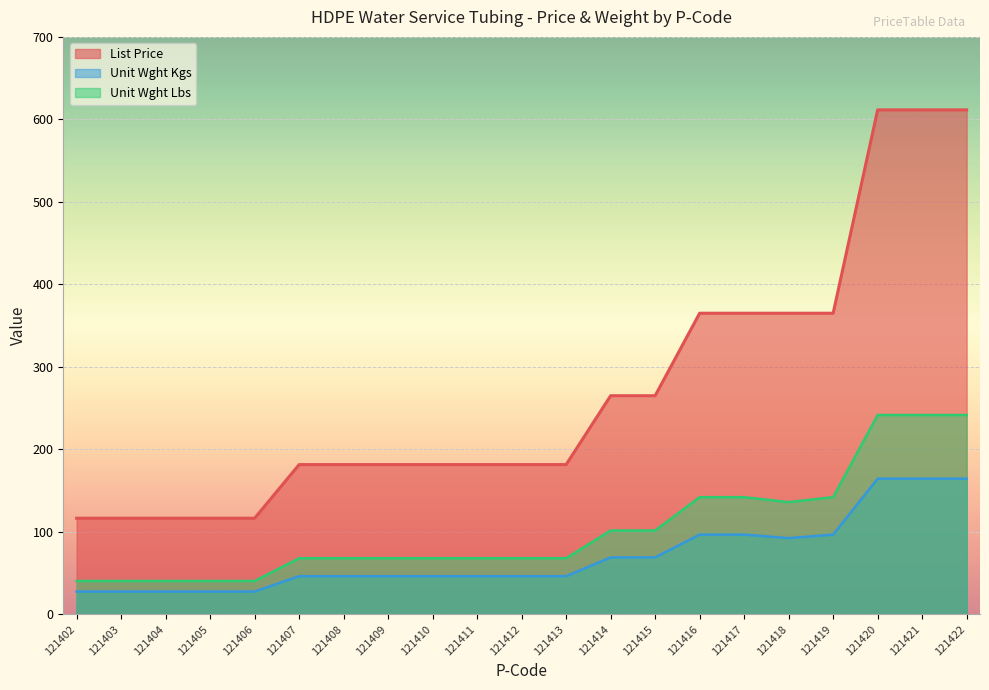

Is the value of Unit Wght Lbs at 121421 greater than the value of Unit Wght Kgs at 121402?

Yes